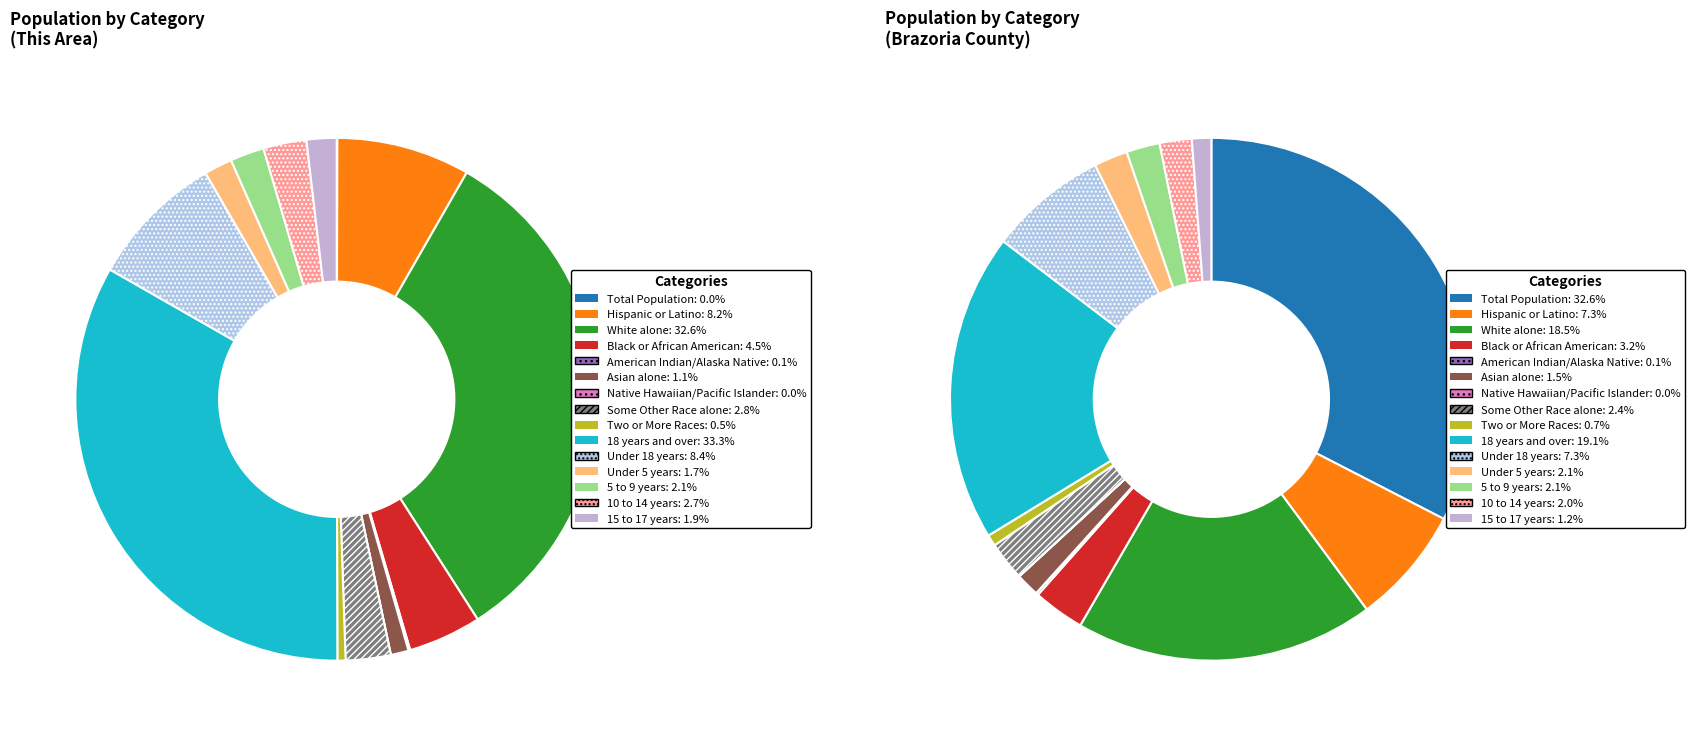

True or false: Under 5 years accounts for 2% of the total.

True